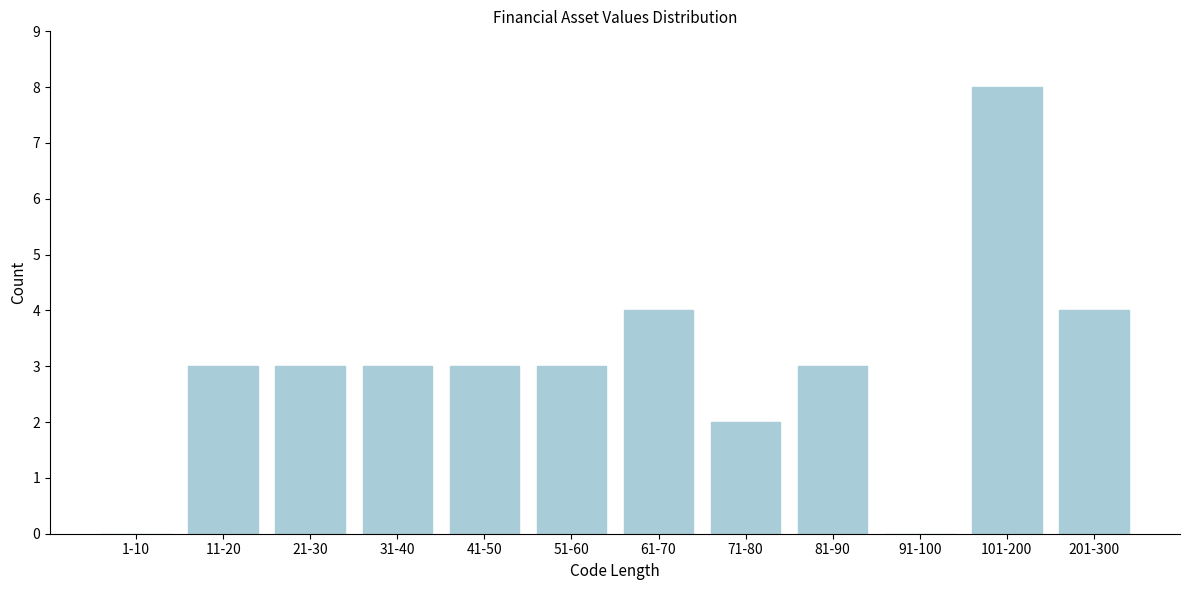

Reading left to right, list all the values displayed in this chart.

1-10=0	11-20=3	21-30=3	31-40=3	41-50=3	51-60=3	61-70=4	71-80=2	81-90=3	91-100=0	101-200=8	201-300=4